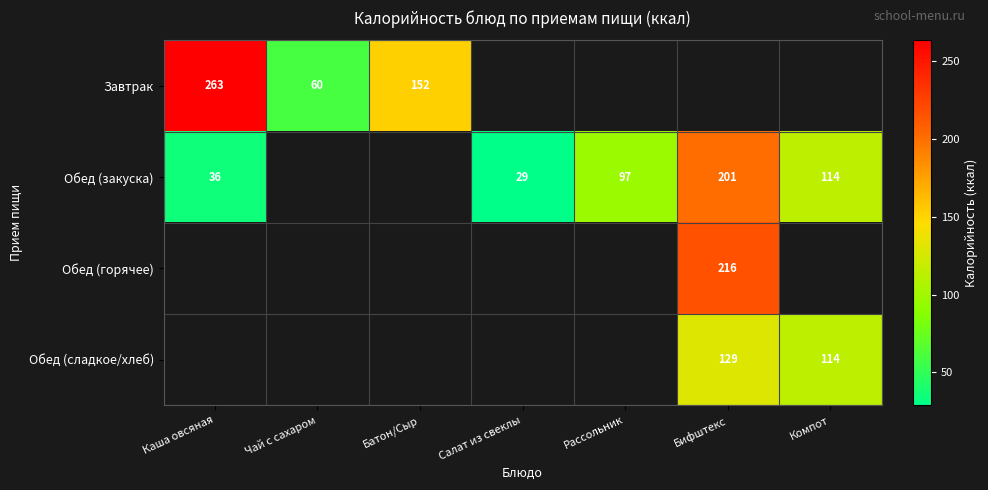

What is the sum of the Обед (закуска) values at Салат из свеклы and Бифштекс?

230